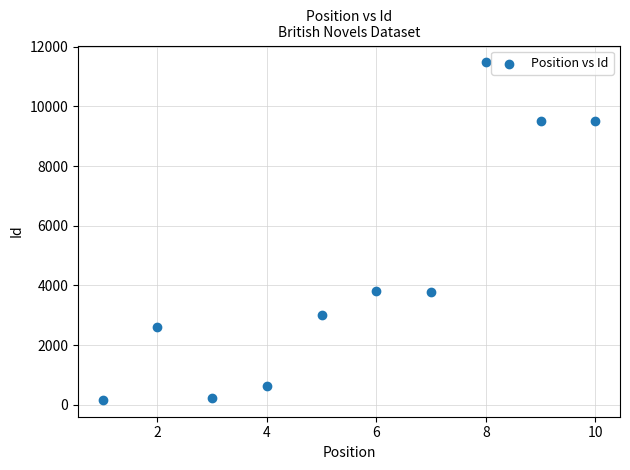

What is the average X value?

6